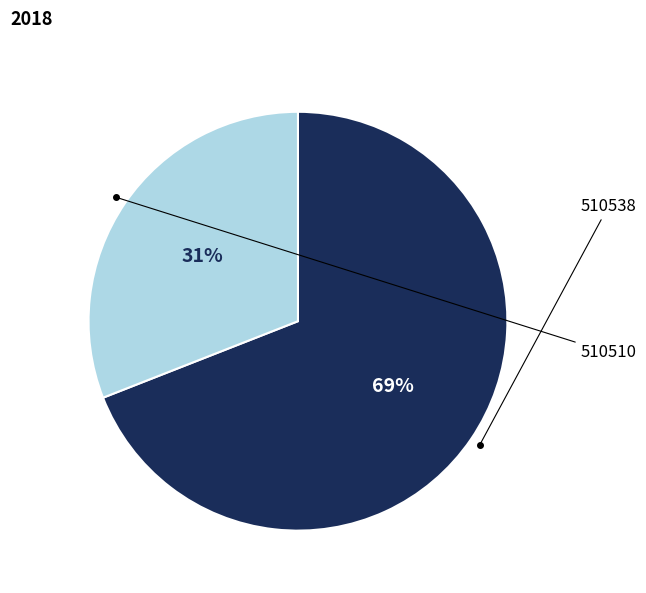

Does any single category account for the majority?

Yes